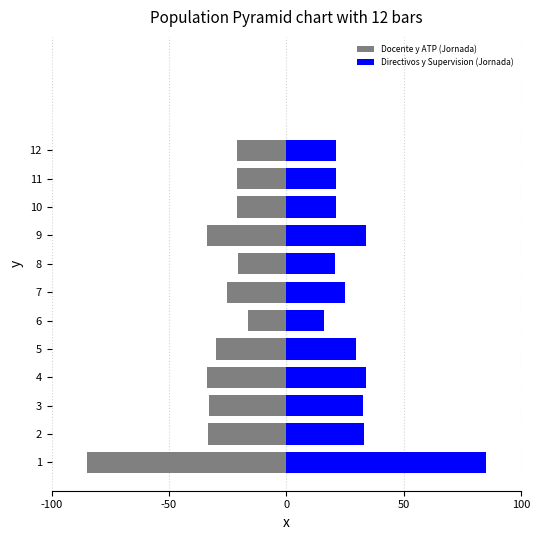

What are all the series names shown in the legend?

Docente y ATP (Jornada), Directivos y Supervision (Jornada)